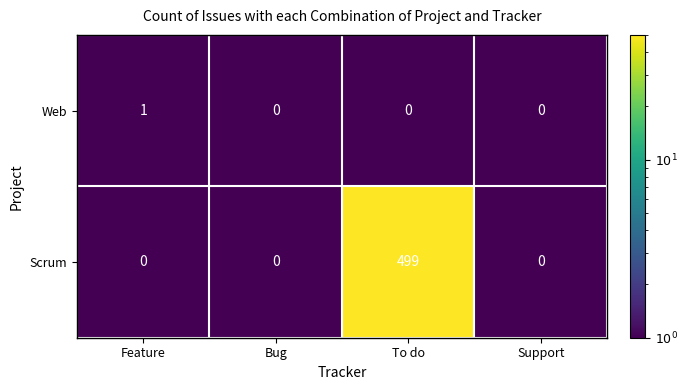

True or false: Scrum has a value of 164 at To do.

False